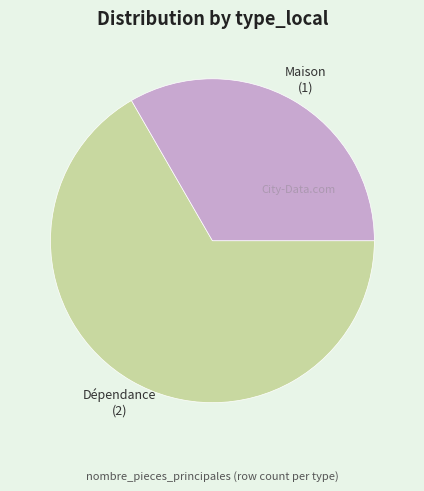

Between Maison and Dépendance, which is larger?

Dépendance